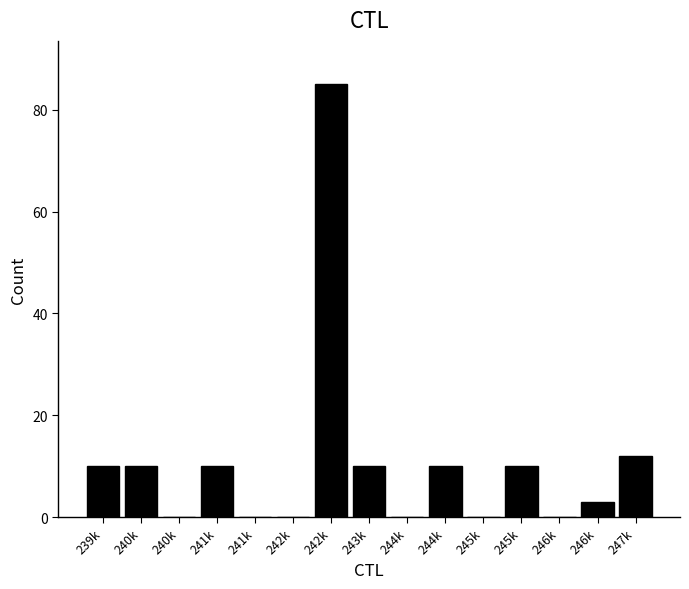

Are the bars horizontal?

No